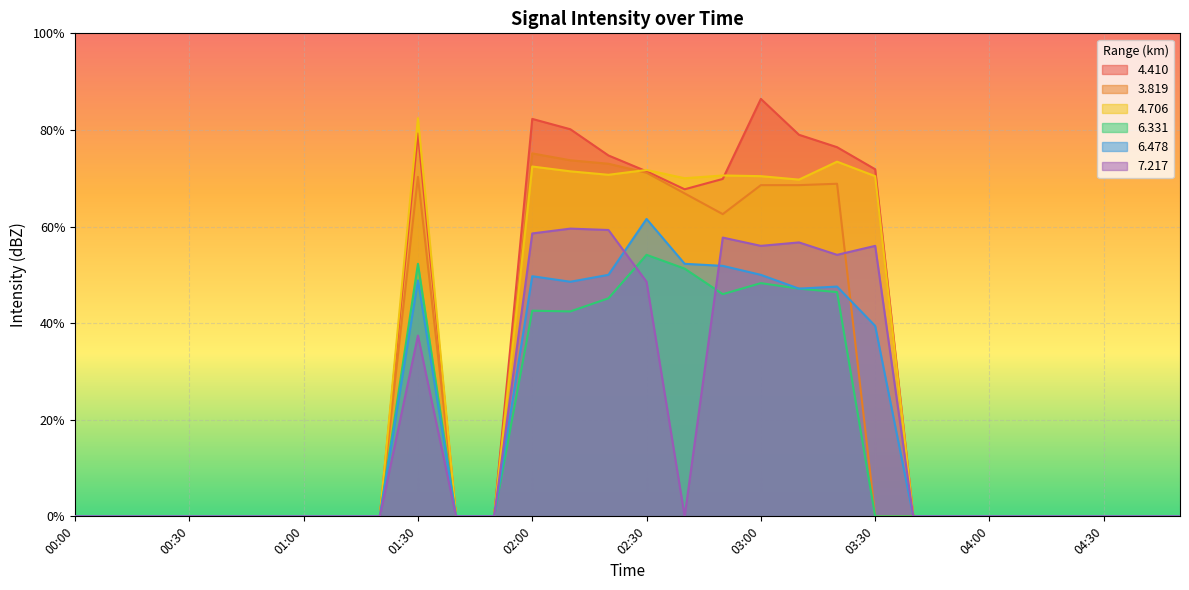

Which series changed the most between 03:00 and 03:30?

3.819